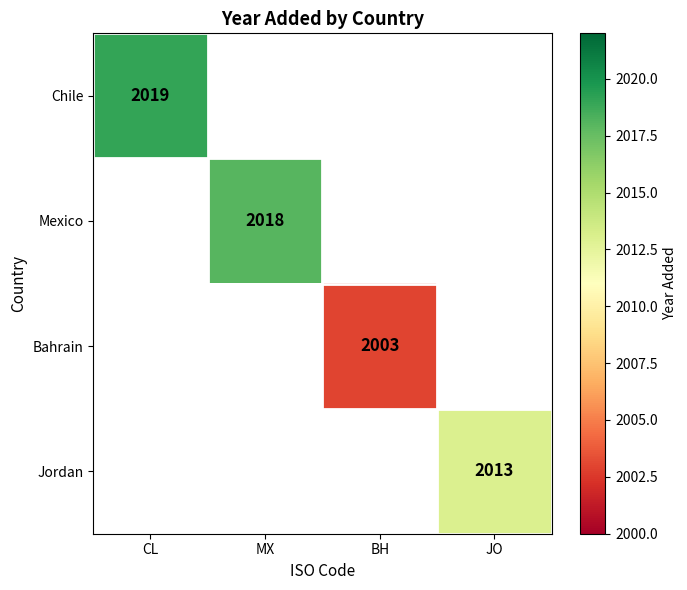

Is it true that Mexico equals 2018 at MX?

True